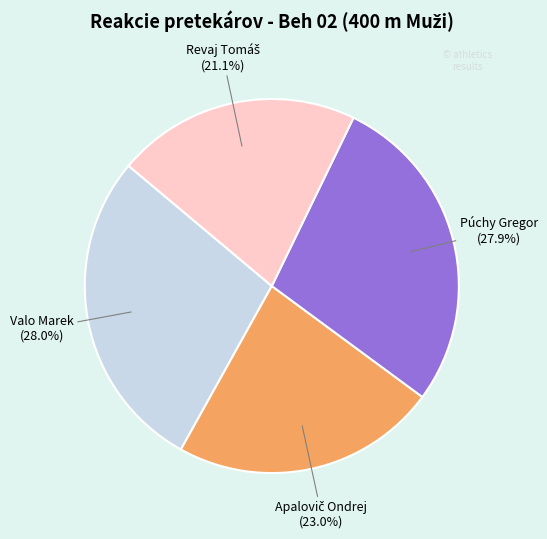

Is Valo Marek the majority of the pie?

No